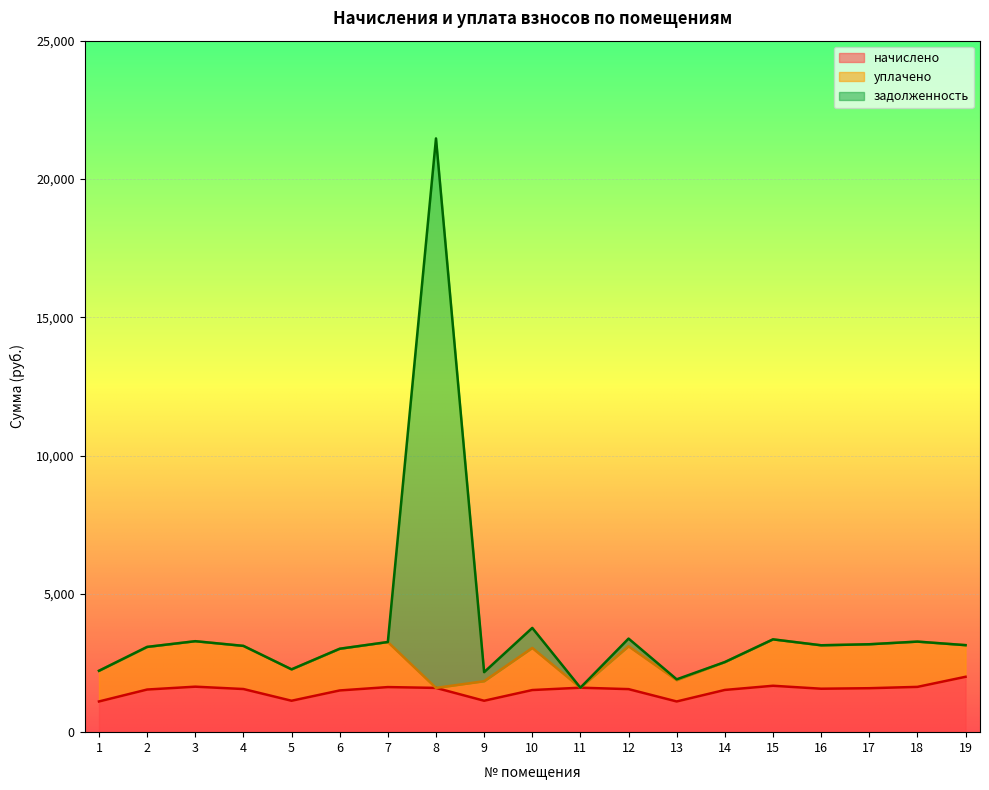

What is the total value across all series at 18?

3274.1